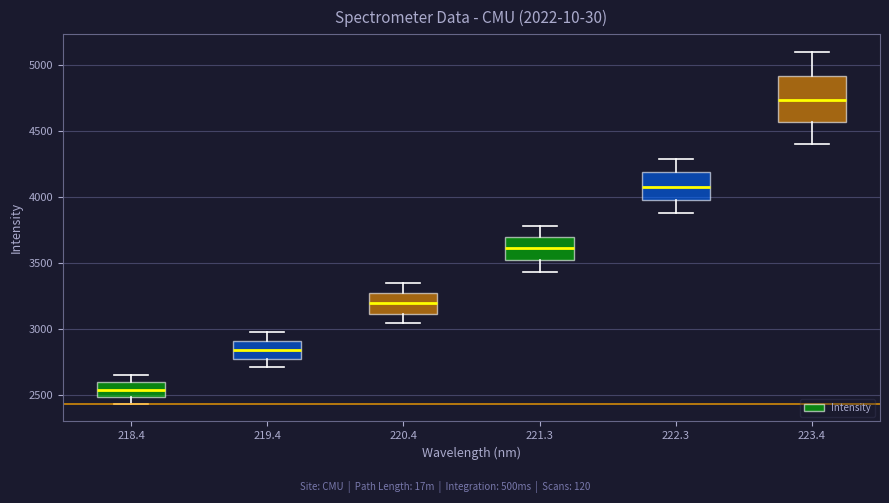

Which box's median line is the highest?

223.4